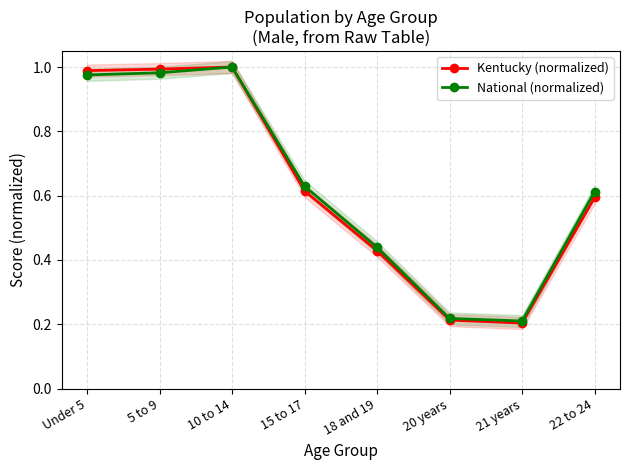

True or false: Kentucky (normalized) has a value of 1.0 at Under 5.

True